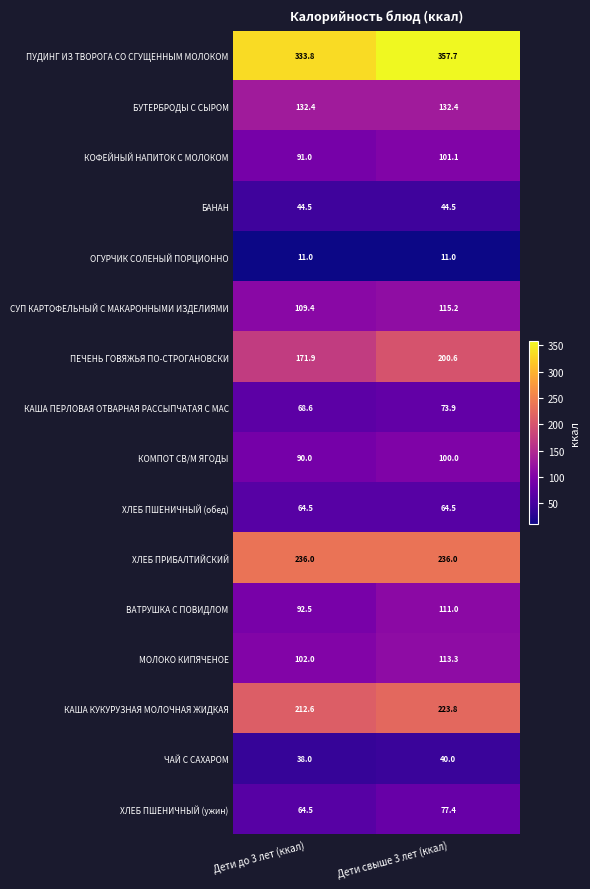

Which series has the largest range (max minus min)?

ПЕЧЕНЬ ГОВЯЖЬЯ ПО-СТРОГАНОВСКИ